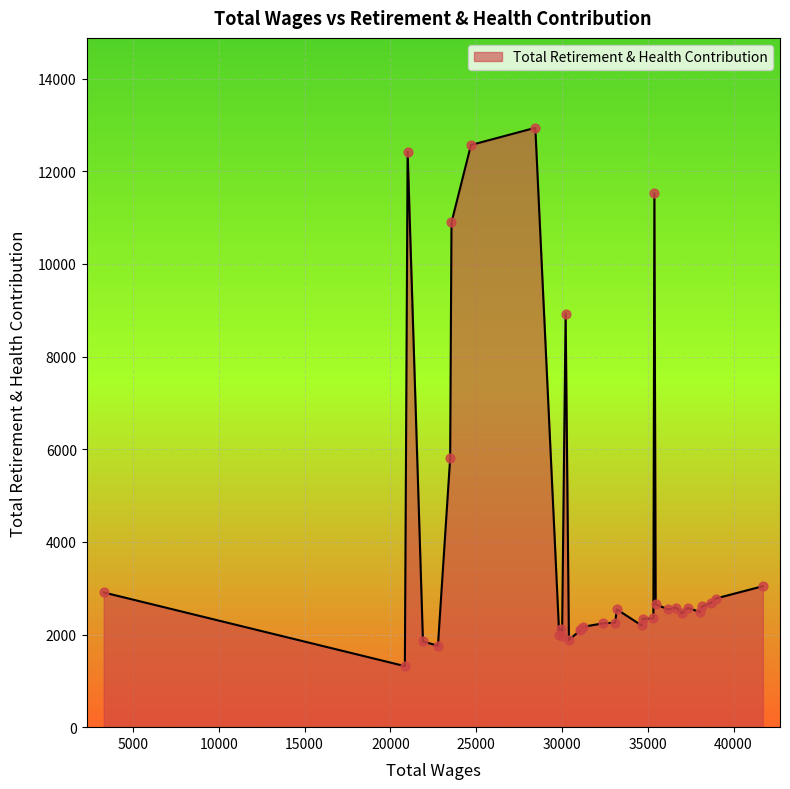

What is the difference between the maximum and minimum values?

11621